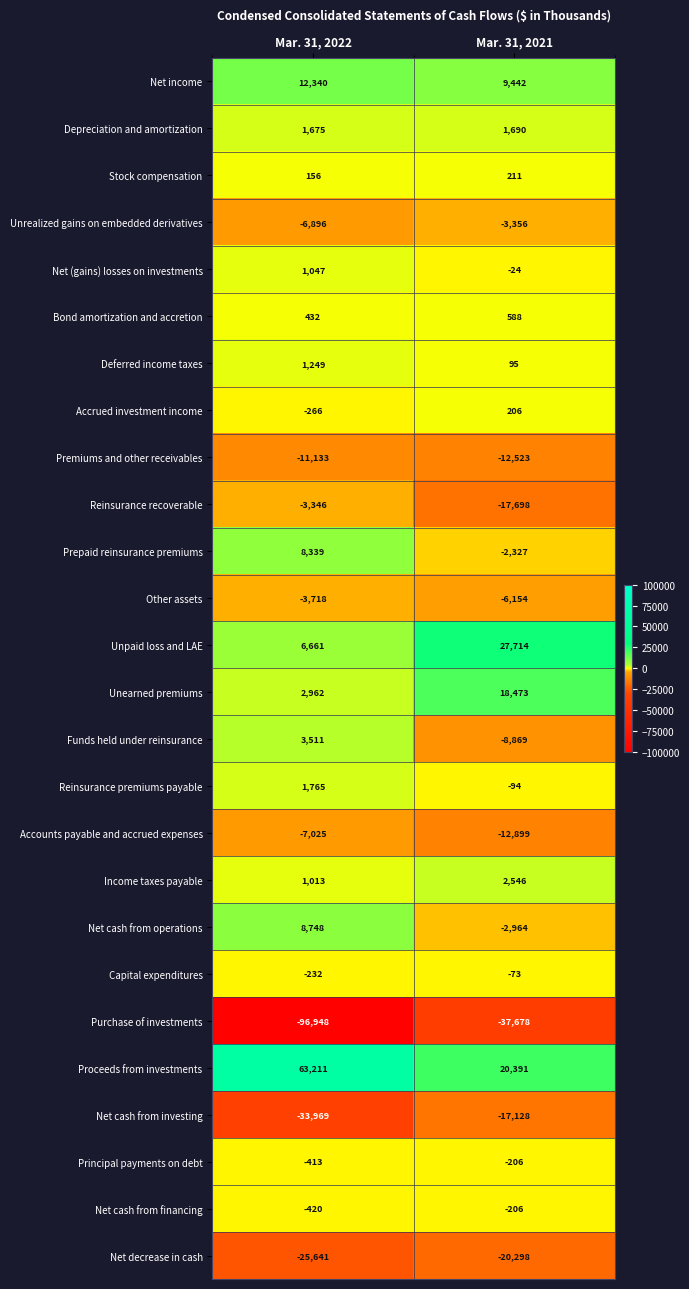

List the labels in order of Premiums and other receivables value, largest first.

Mar. 31, 2022, Mar. 31, 2021